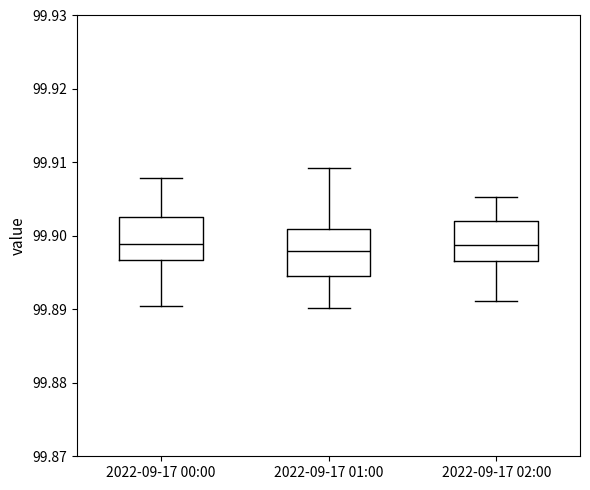

Reading left to right, transcribe this box plot: for each box, give where its median line is, the range the box spans, and where its two whiskers end, as read against the y-axis. The values are not printed on the chart, so give them approximately, as read against the axis.

2022-09-17 00:00: median 99.899, box 99.897 to 99.903, whiskers 99.890 to 99.908
2022-09-17 01:00: median 99.898, box 99.895 to 99.901, whiskers 99.890 to 99.909
2022-09-17 02:00: median 99.899, box 99.897 to 99.902, whiskers 99.891 to 99.905